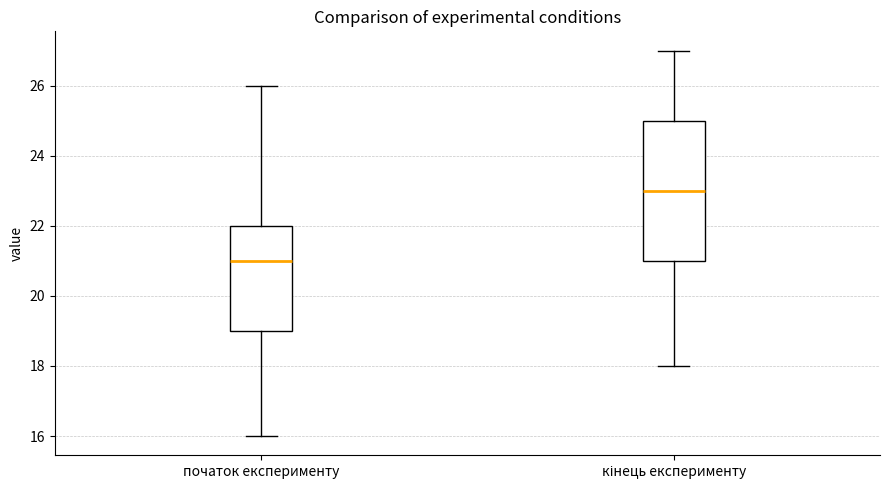

Where does the median line of the box for початок експерименту sit on the y-axis? The values are not printed on the chart, so give them approximately, as read against the axis.

21